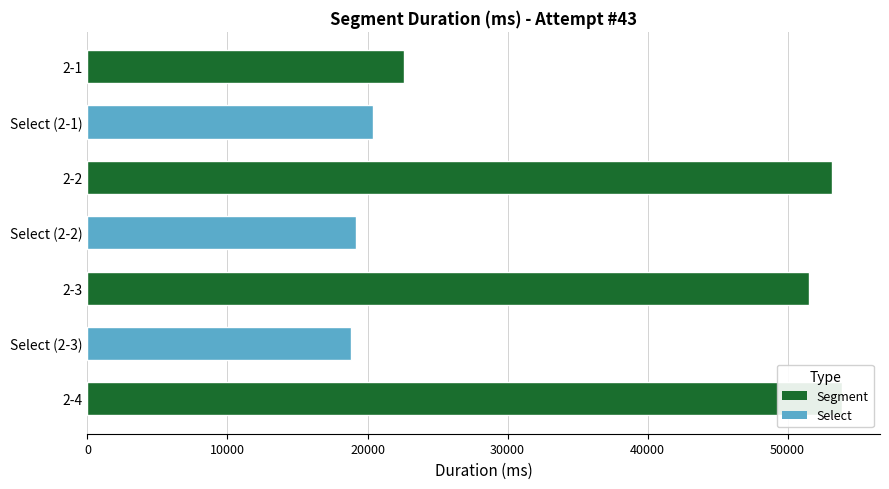

What is the difference between the maximum and second lowest values?

34736